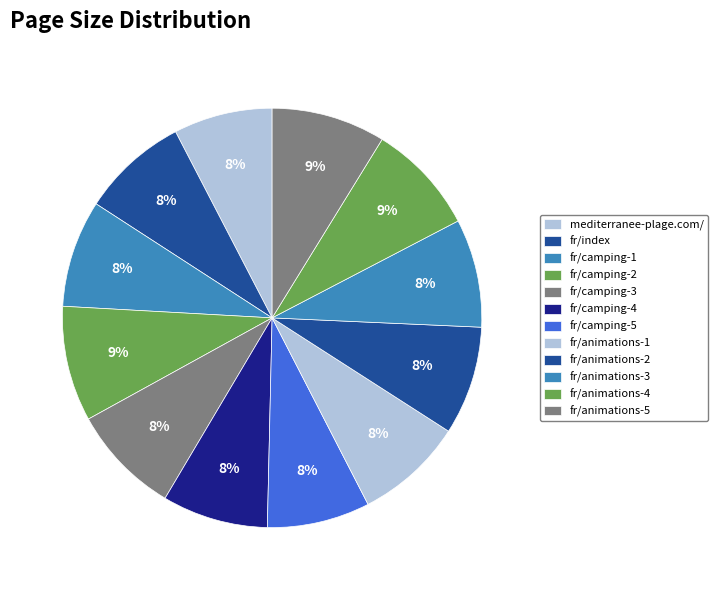

The fr/camping-3 slice represents 8% of the pie. True or false?

True